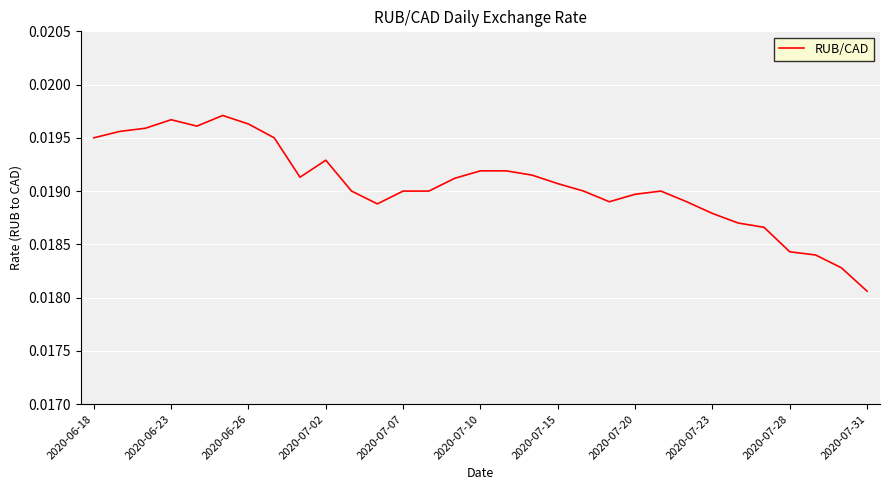

At which label is the value closest to 0?

2020-07-31